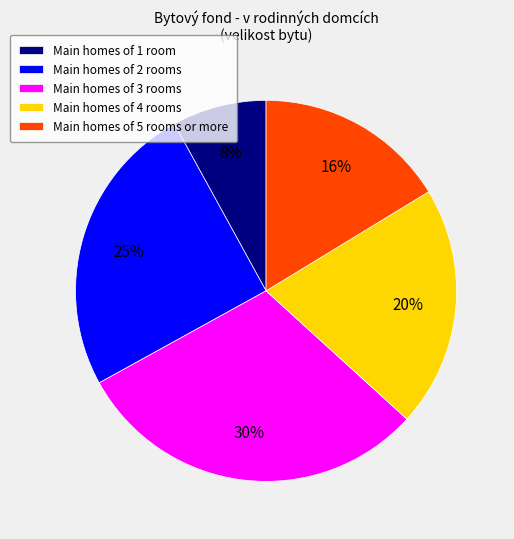

Does any single category account for the majority?

No